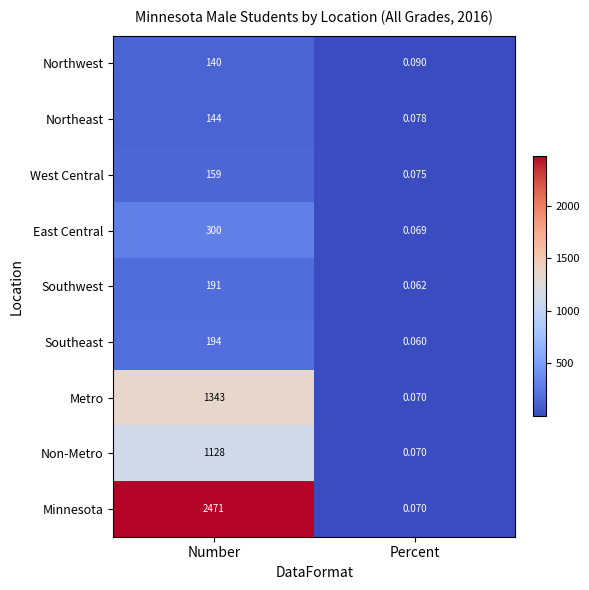

List the series in order of their peak value, highest first.

Minnesota, Metro, Non-Metro, East Central, Southeast, Southwest, West Central, Northeast, Northwest